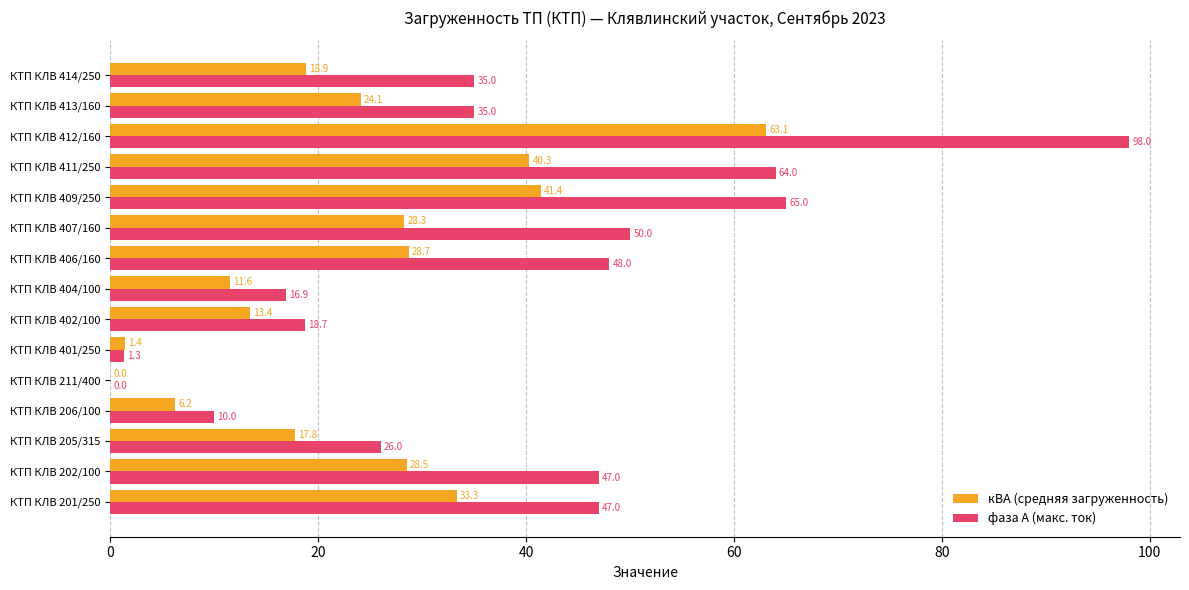

What is the sum of all фаза А (макс. ток) values?

561.9